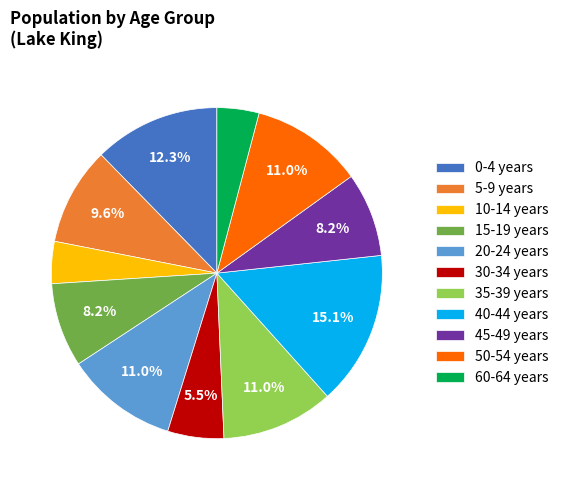

Does 5-9 years account for over 50% of the chart?

No